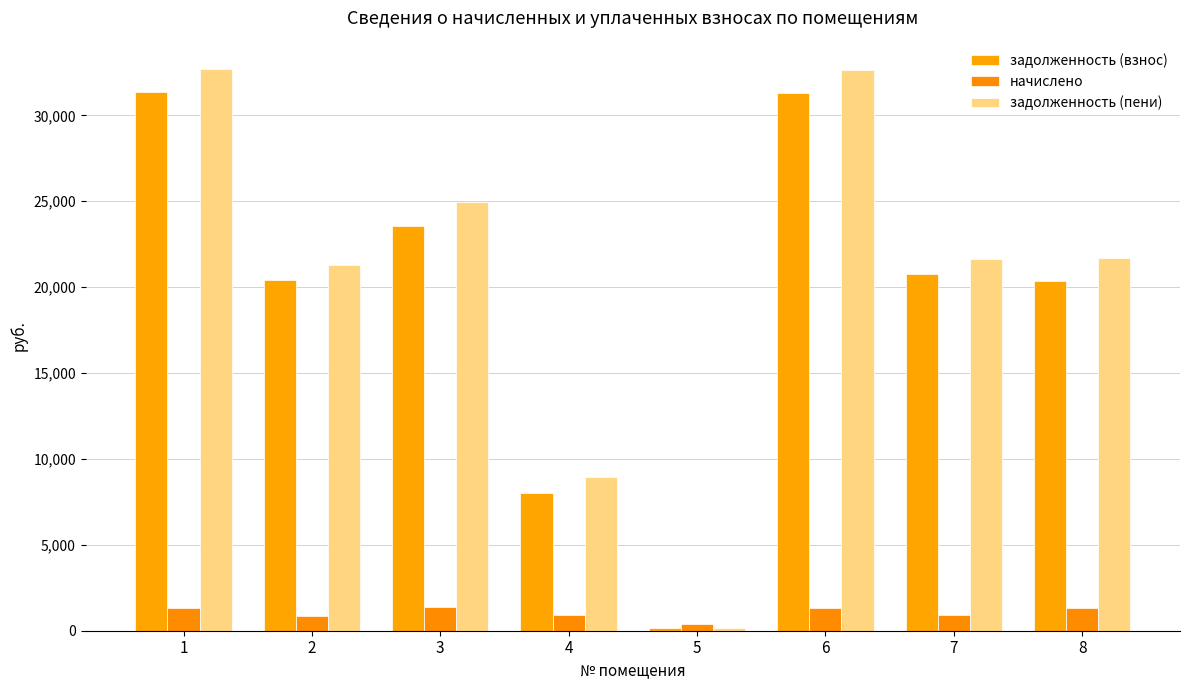

How many series are shown in this chart?

3